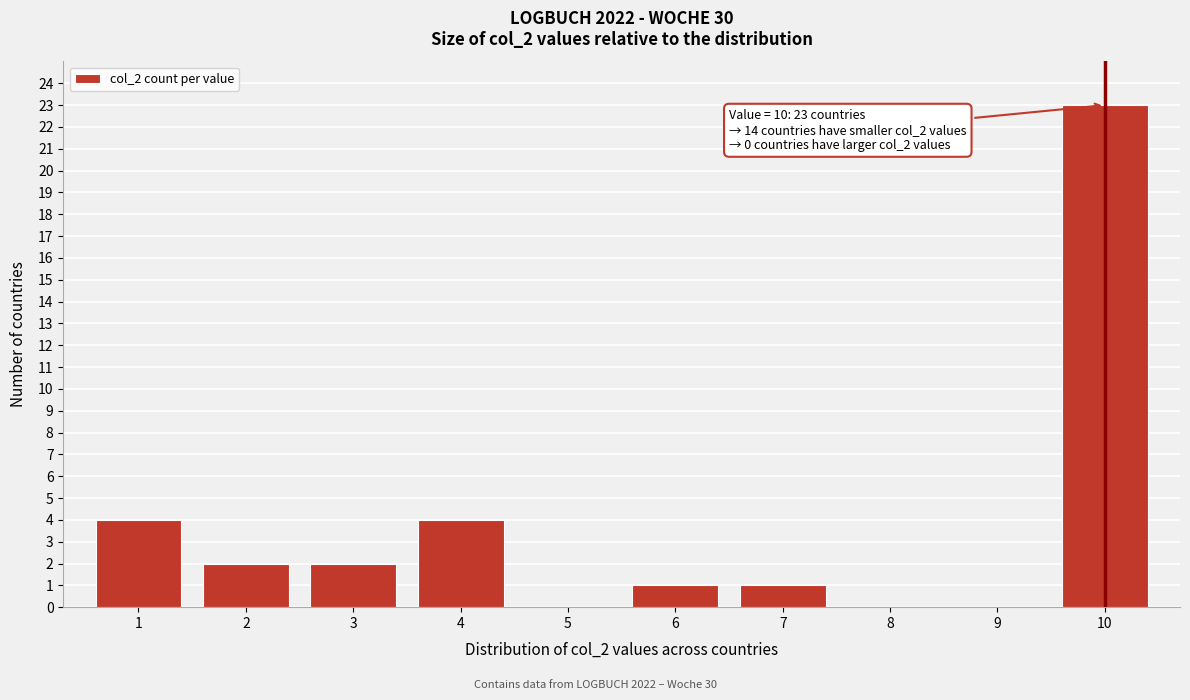

Over which range of the x-axis is the bar tallest?

9.5 to 10.5